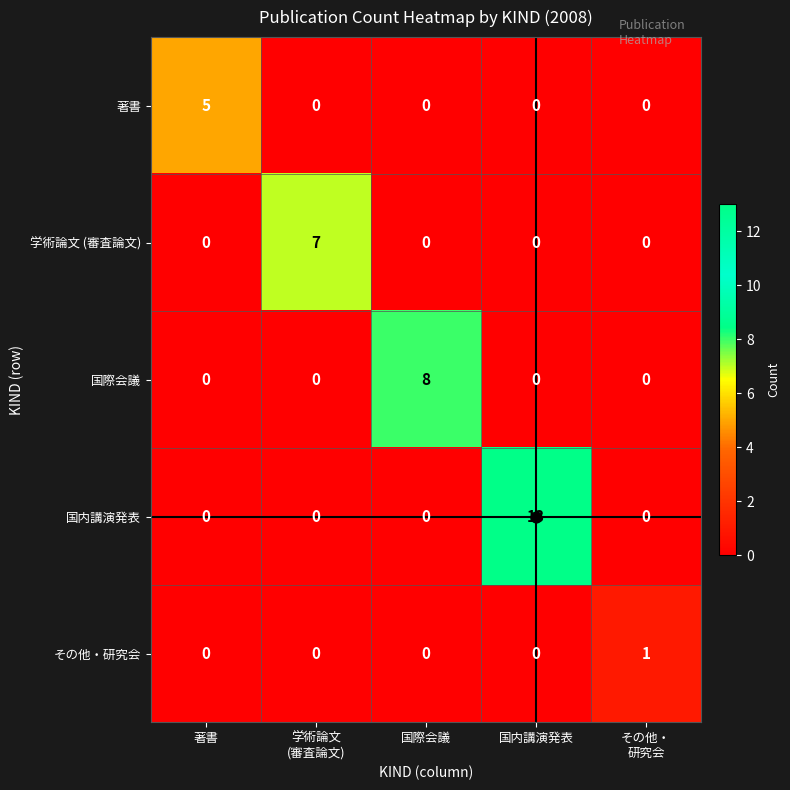

Which series changed the most between 著書 and 国際会議?

国際会議